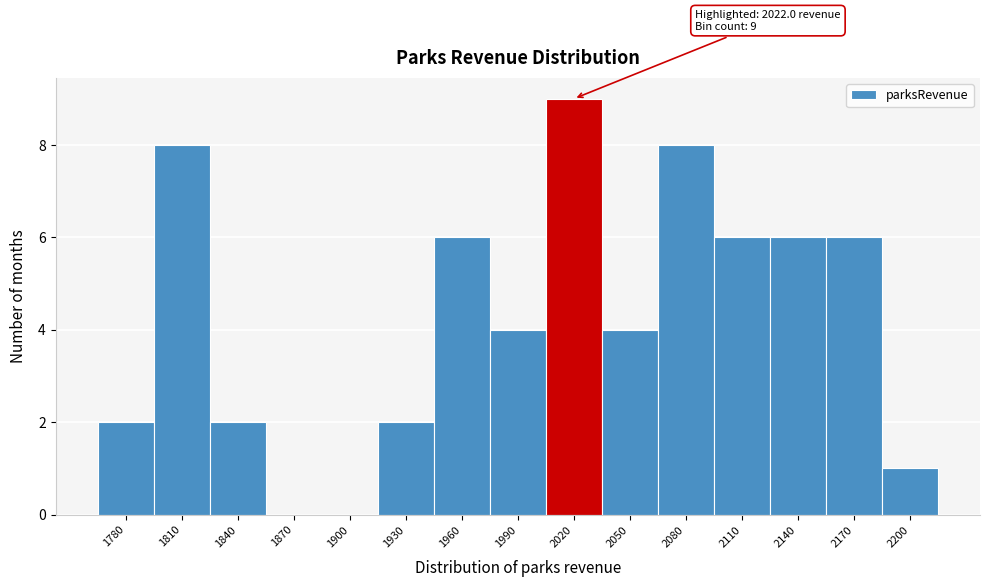

Reading left to right, list all the values displayed in this chart.

1780=2	1810=8	1840=2	1870=0	1900=0	1930=2	1960=6	1990=4	2020=9	2050=4	2080=8	2110=6	2140=6	2170=6	2200=1